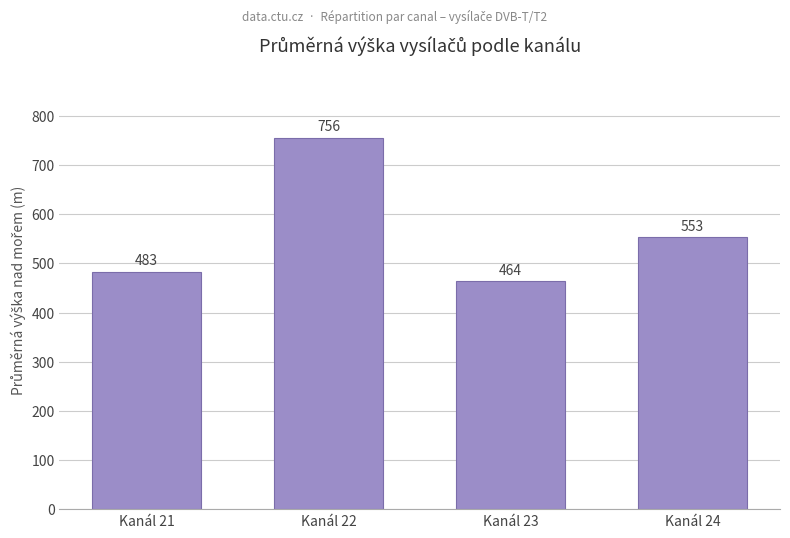

The value at Kanál 24 is 326. True or false?

False